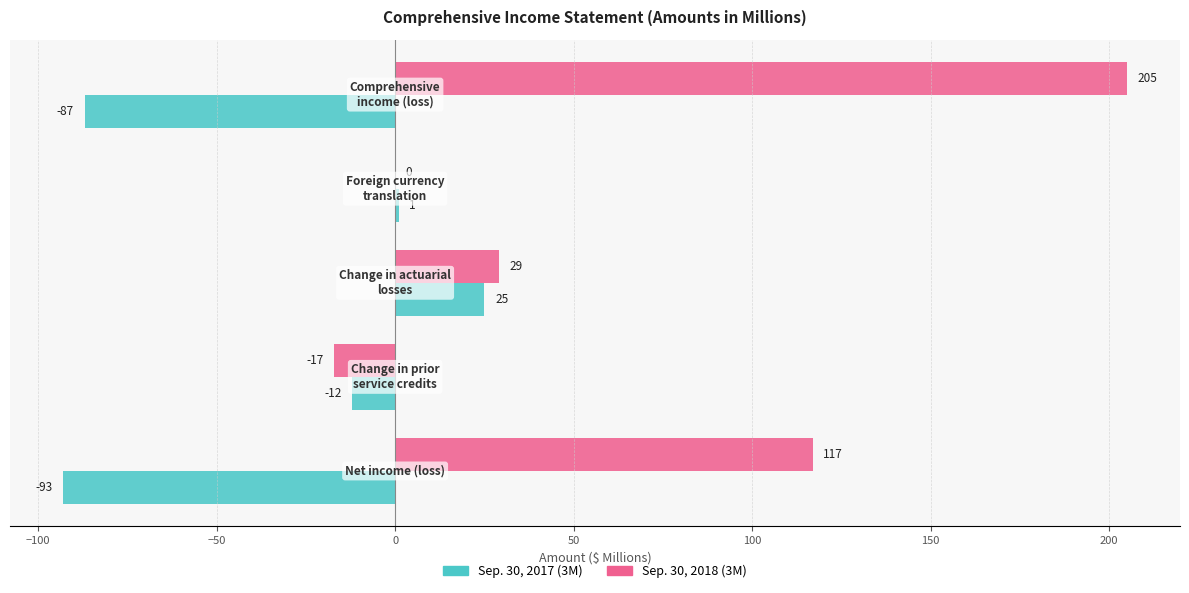

Which series has the largest total across all categories?

Sep. 30, 2018 (3M)